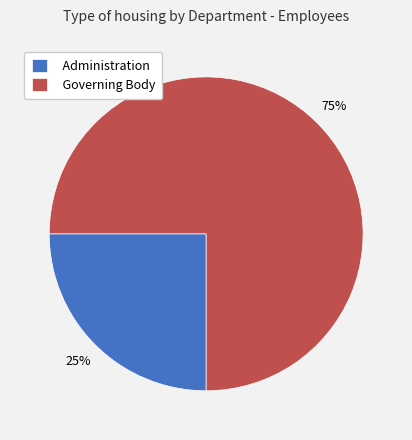

Which category has the smallest portion of the pie?

Administration